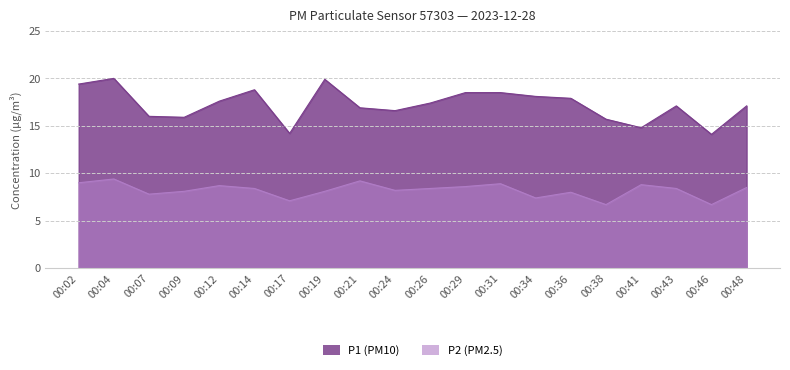

What is the difference between the P2 values at 00:26 and 00:07?

0.6